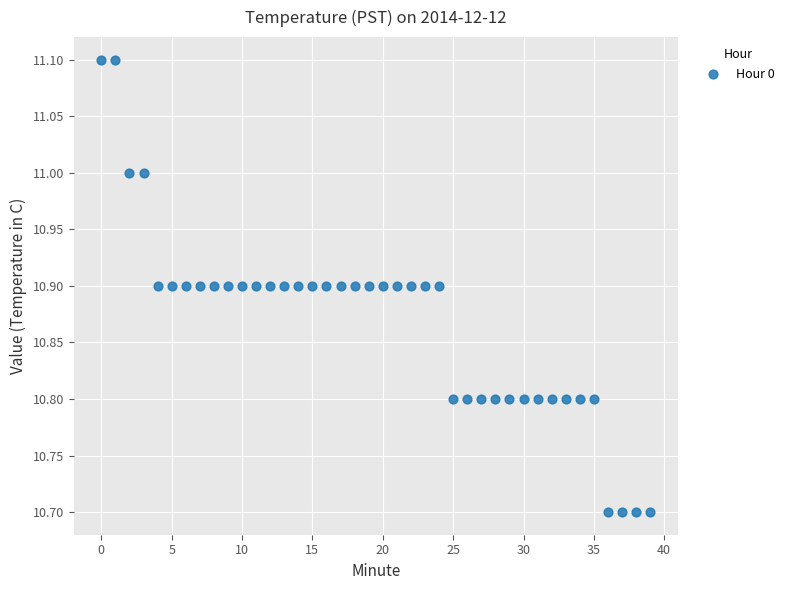

What is the range of Y values (max minus min)?

0.4